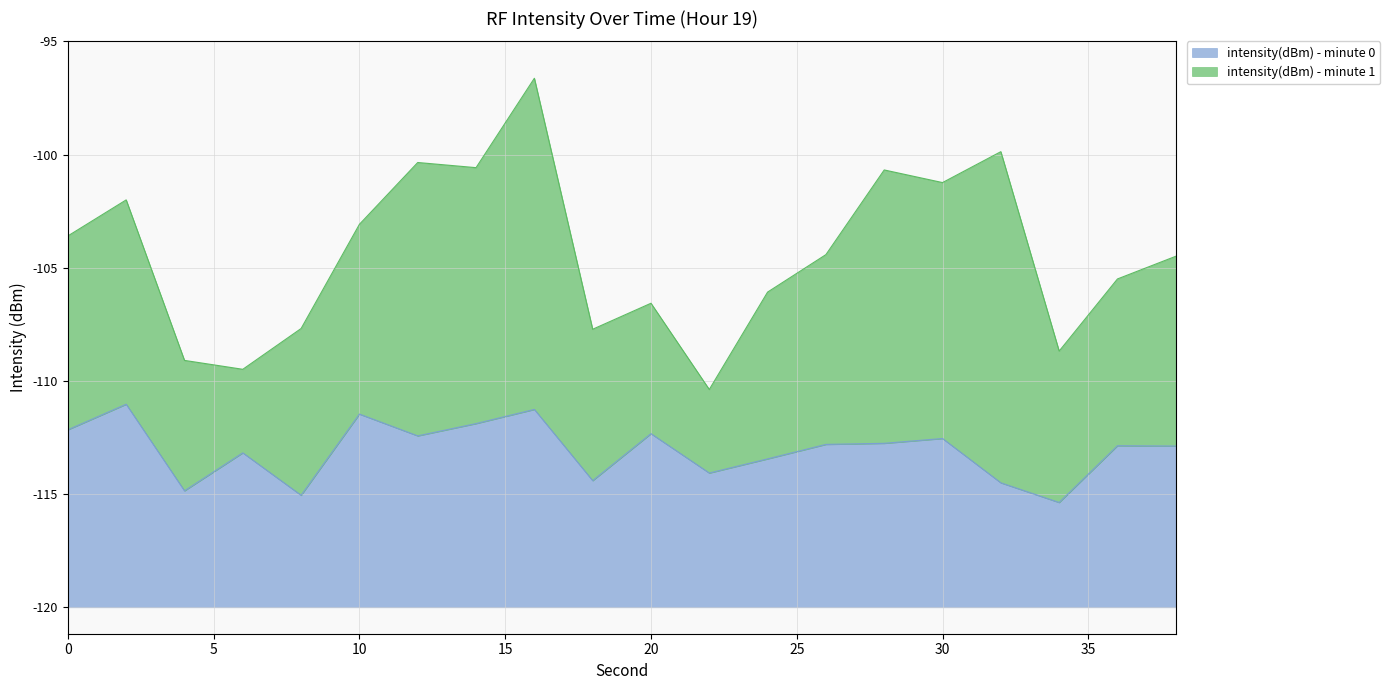

Rank the categories by value from highest to lowest.

2, 16, 10, 14, 0, 20, 12, 30, 28, 26, 36, 38, 6, 24, 22, 18, 32, 4, 8, 34